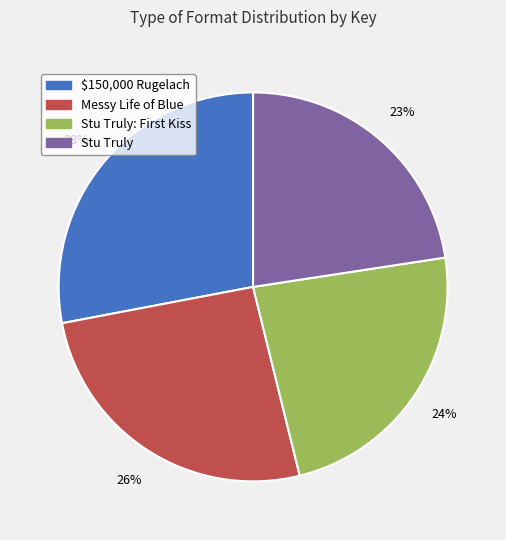

To the nearest percent, what is the difference between the largest and smallest slice percentages?

5%